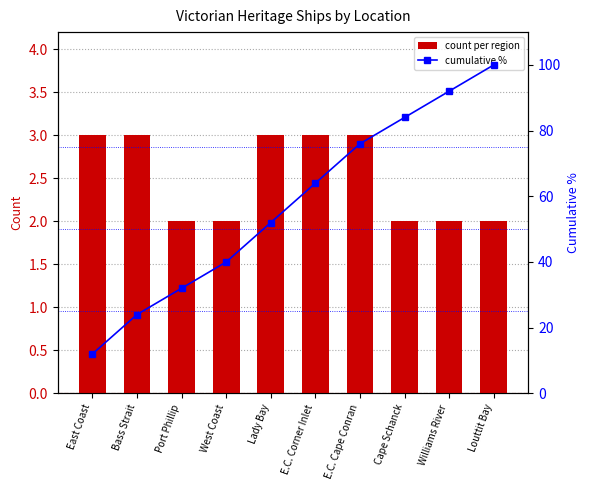

Reading left to right, extract all data points from this chart.

count per region: 3	3	2	2	3	3	3	2	2	2
cumulative %: 12	24	32	40	52	64	76	84	92	100